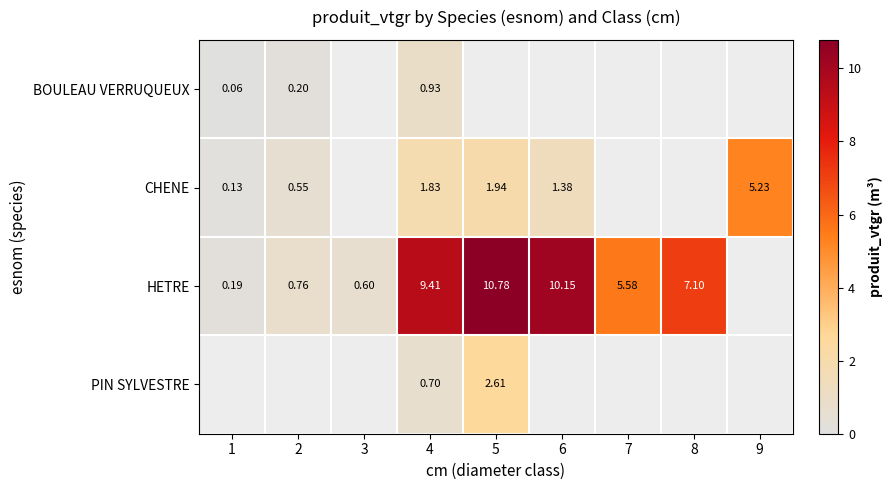

What is the maximum value for HETRE?

10.8